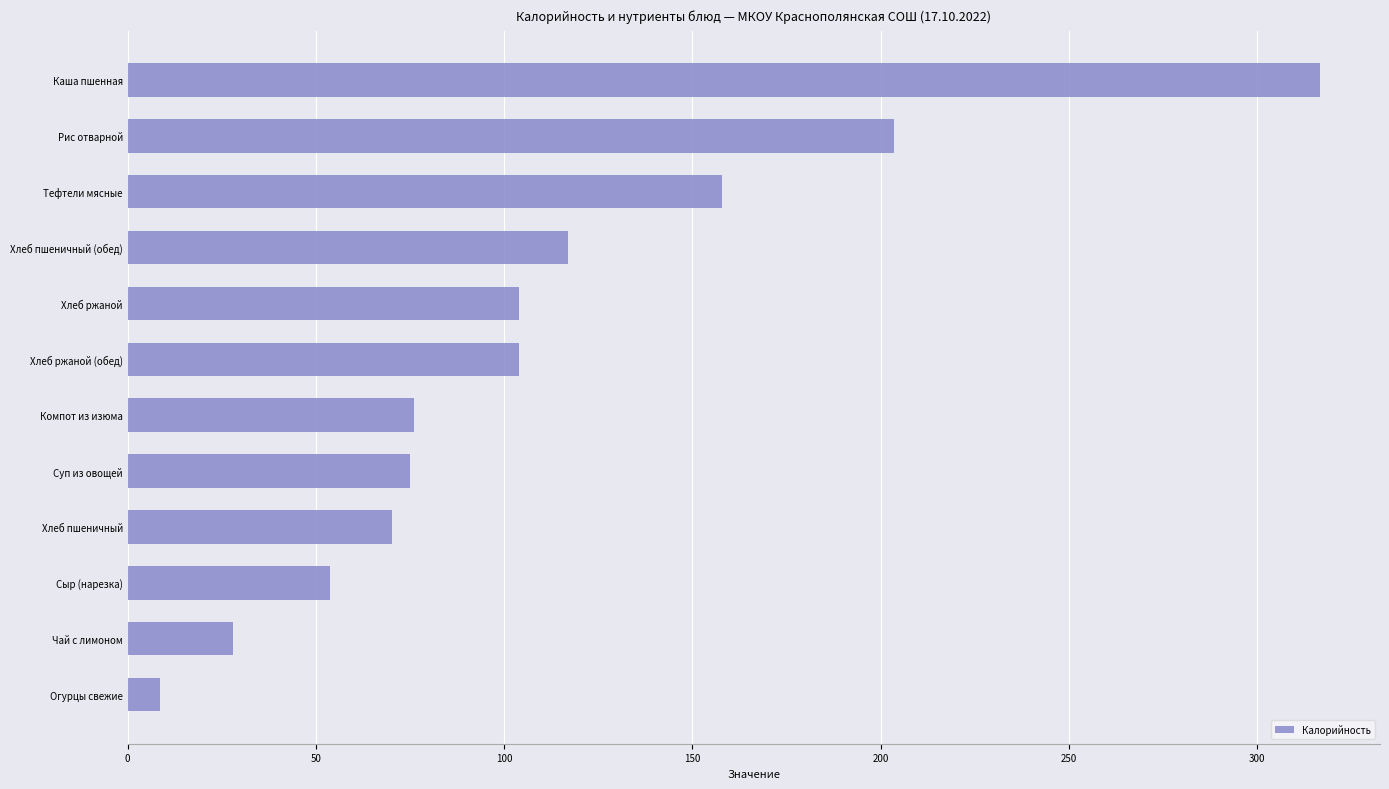

Which label corresponds to the largest value in the chart?

Каша пшенная